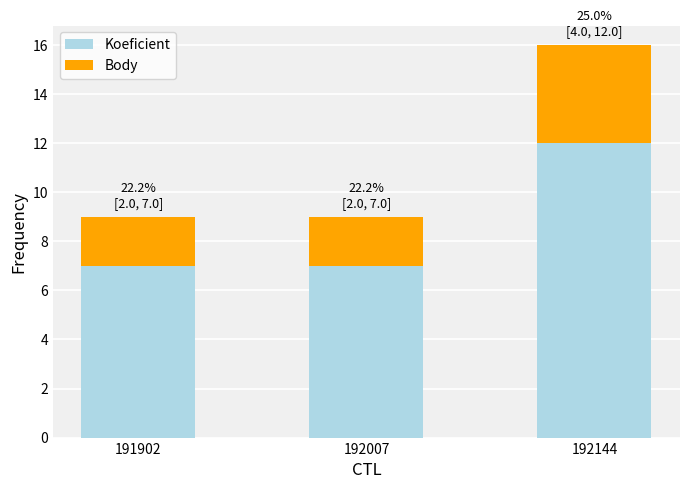

What is the sum of all Koeficient values?

26